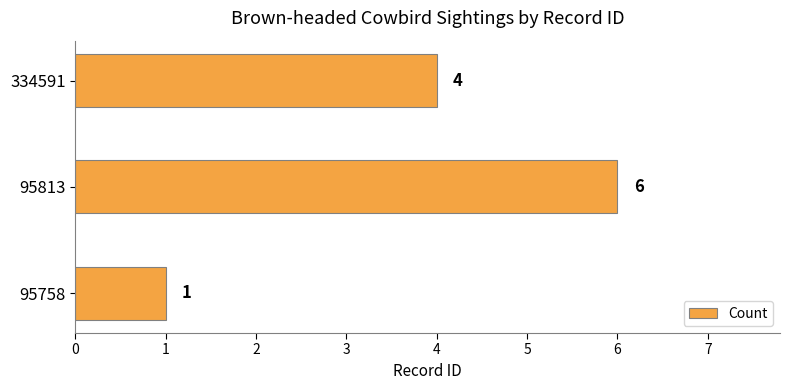

The chart shows a value of 1 at 95758. True or false?

True